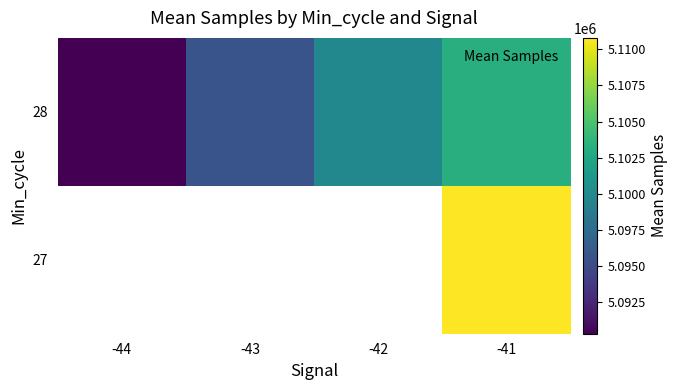

The 27 series shows 2668437.3 at -41. True or false?

False